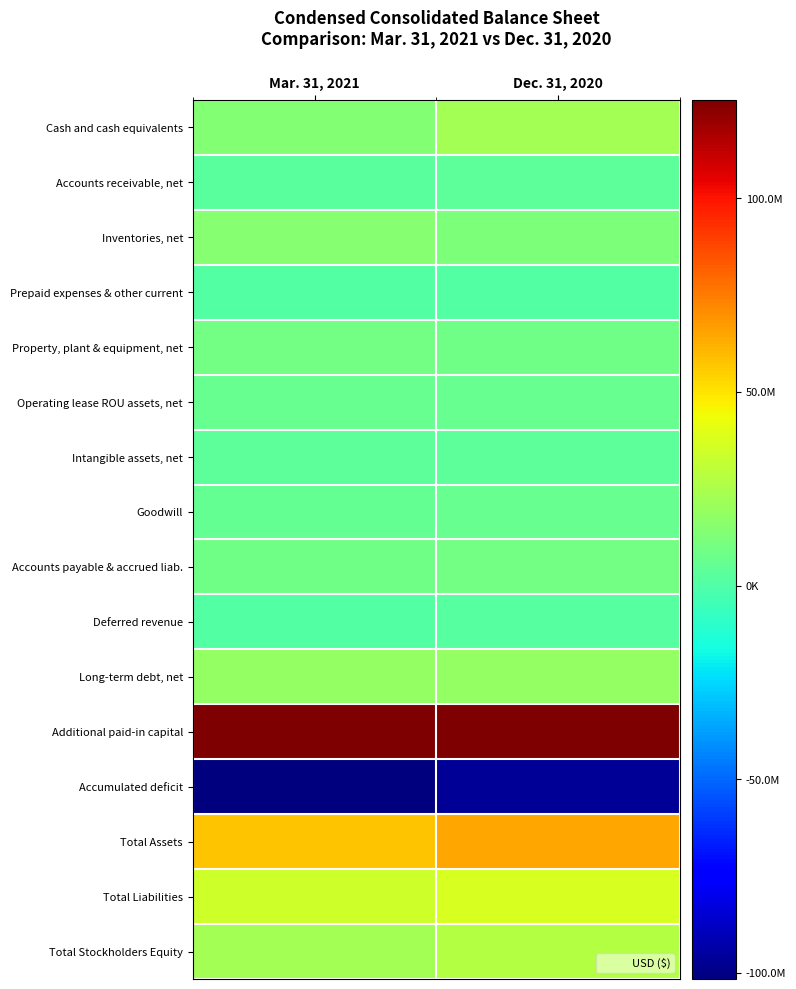

Reading right to left, what are all the values shown in this chart?

Cash and cash equivalents: Dec. 31, 2020=23066301	Mar. 31, 2021=14350953
Accounts receivable, net: Dec. 31, 2020=3377387	Mar. 31, 2021=2413552
Inventories, net: Dec. 31, 2020=12516402	Mar. 31, 2021=14690627
Prepaid expenses & other current: Dec. 31, 2020=778683	Mar. 31, 2021=812638
Property, plant & equipment, net: Dec. 31, 2020=8688403	Mar. 31, 2021=9582872
Operating lease ROU assets, net: Dec. 31, 2020=6112632	Mar. 31, 2021=5904299
Intangible assets, net: Dec. 31, 2020=3645986	Mar. 31, 2021=3377003
Goodwill: Dec. 31, 2020=5963744	Mar. 31, 2021=5689315
Accounts payable & accrued liab.: Dec. 31, 2020=10042790	Mar. 31, 2021=8396994
Deferred revenue: Dec. 31, 2020=1606997	Mar. 31, 2021=404486
Long-term debt, net: Dec. 31, 2020=18182158	Mar. 31, 2021=18327037
Additional paid-in capital: Dec. 31, 2020=124961514	Mar. 31, 2021=125425514
Accumulated deficit: Dec. 31, 2020=-97106331	Mar. 31, 2021=-101606494
Total Assets: Dec. 31, 2020=64892014	Mar. 31, 2021=57413497
Total Liabilities: Dec. 31, 2020=37115605	Mar. 31, 2021=34128351
Total Stockholders Equity: Dec. 31, 2020=27776409	Mar. 31, 2021=23285146